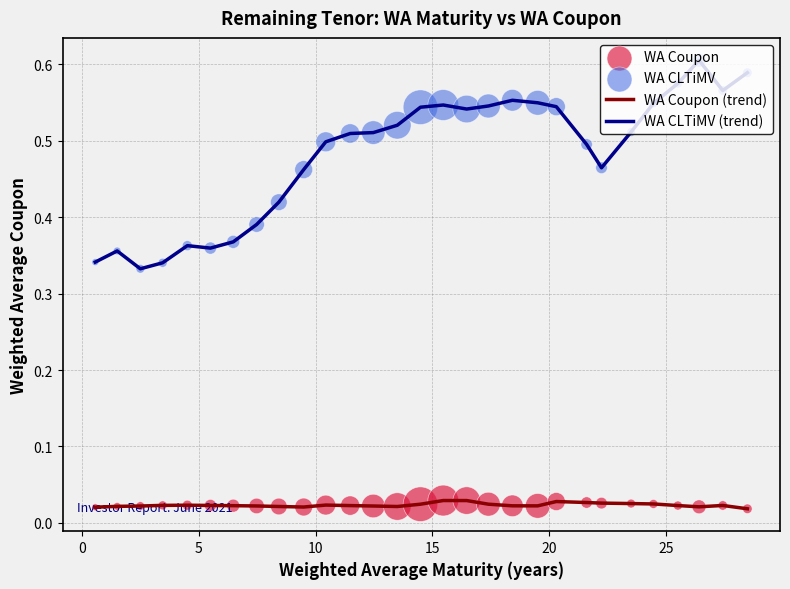

Which series has the largest total across all categories?

WA CLTiMV (trend)